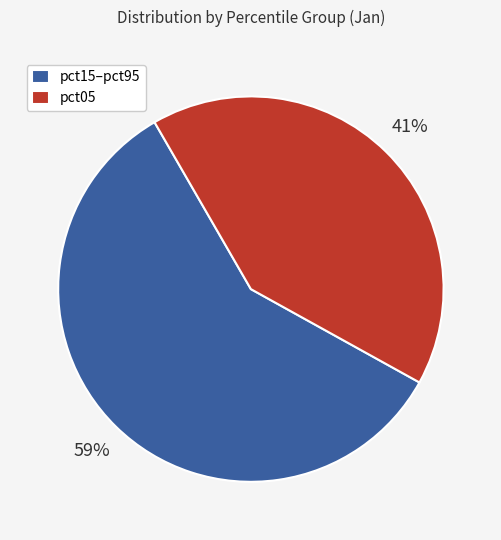

Combined, do pct15–pct95 and pct05 account for over 50%?

Yes